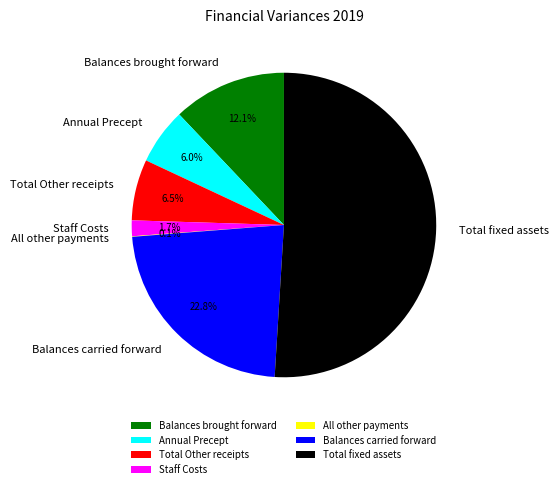

Between Balances carried forward and Balances brought forward, which is larger?

Balances carried forward